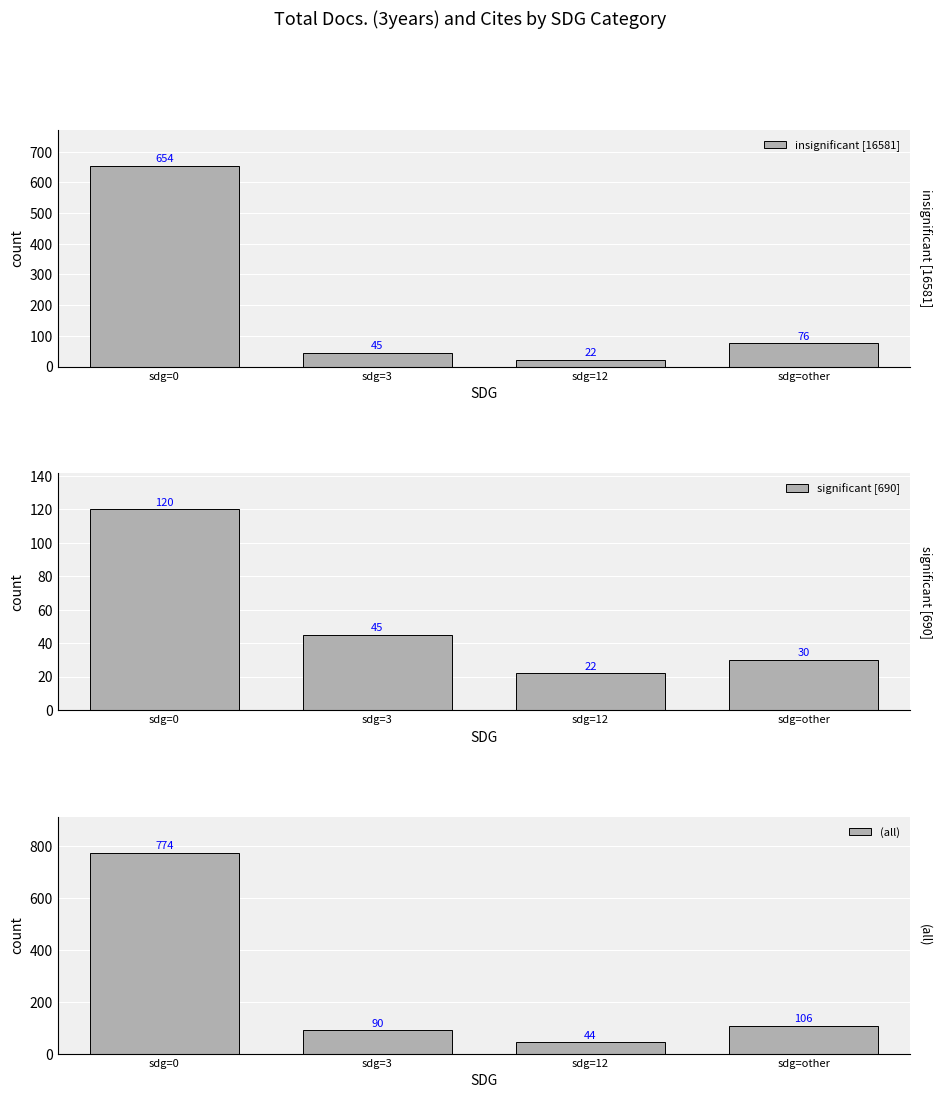

Which label corresponds to the largest value in the chart?

sdg=0